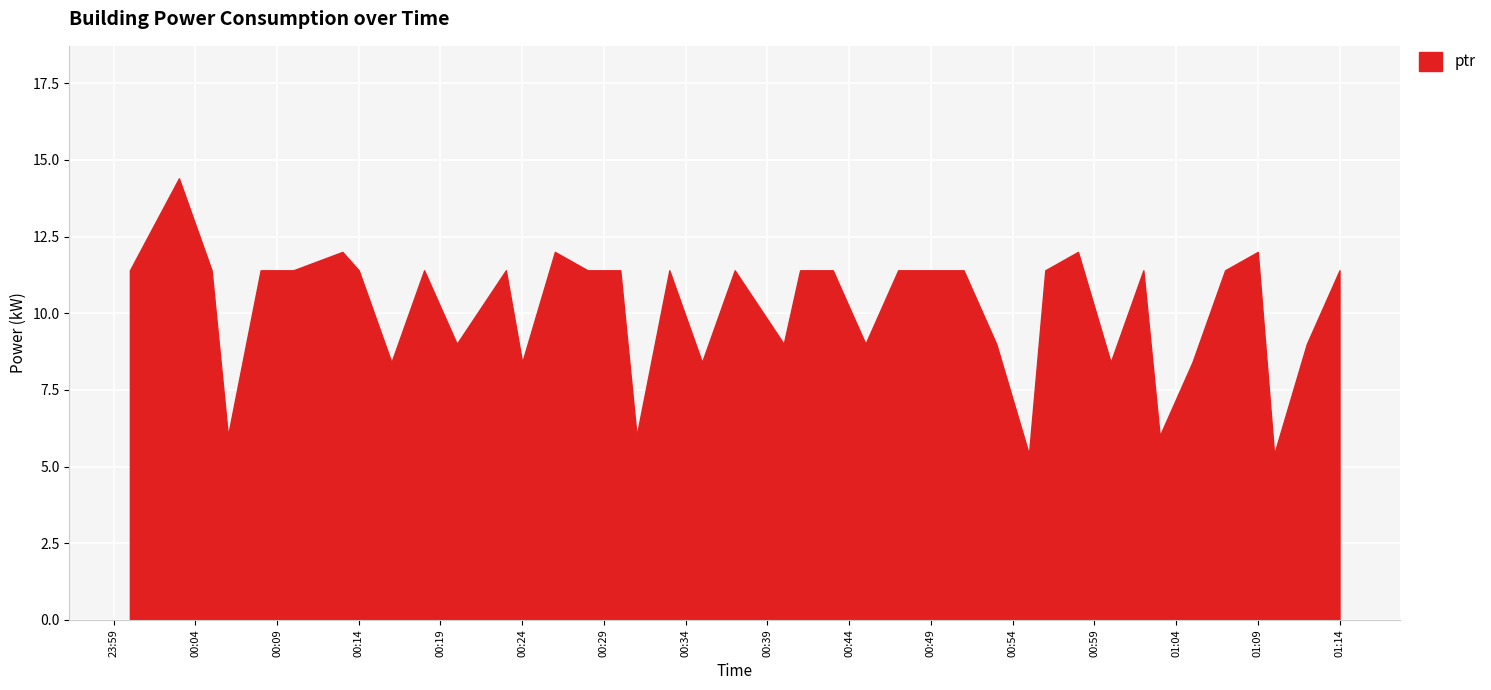

Between 00:00 and 01:30, which is larger?

00:00